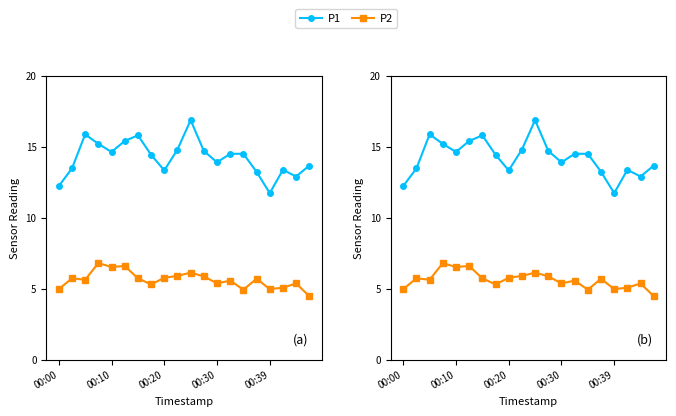

Rank the series by their average value, from highest to lowest.

P1, P2